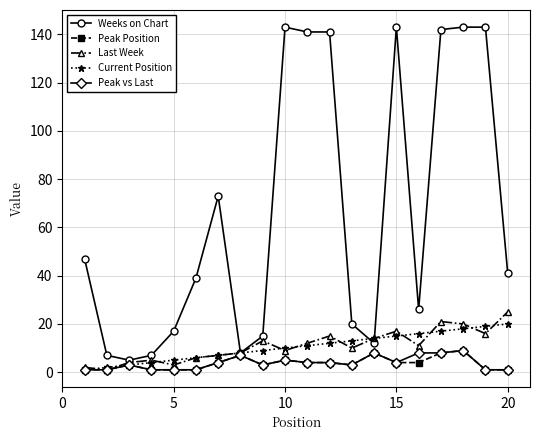

How many lines are shown in the chart?

5